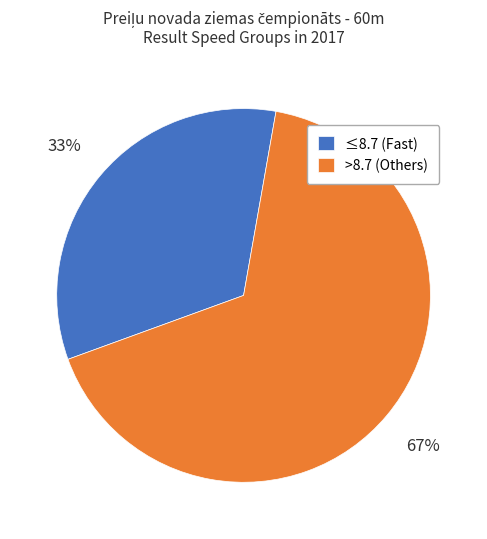

Count the number of slices in the pie.

2